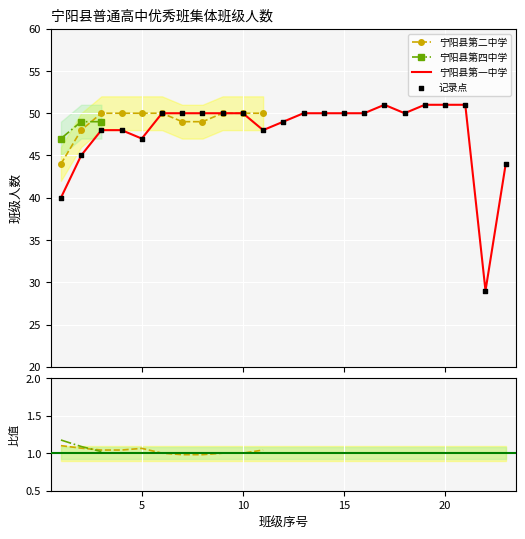

What are all the series names shown in the legend?

宁阳县第一中学, 宁阳县第二中学, 宁阳县第四中学